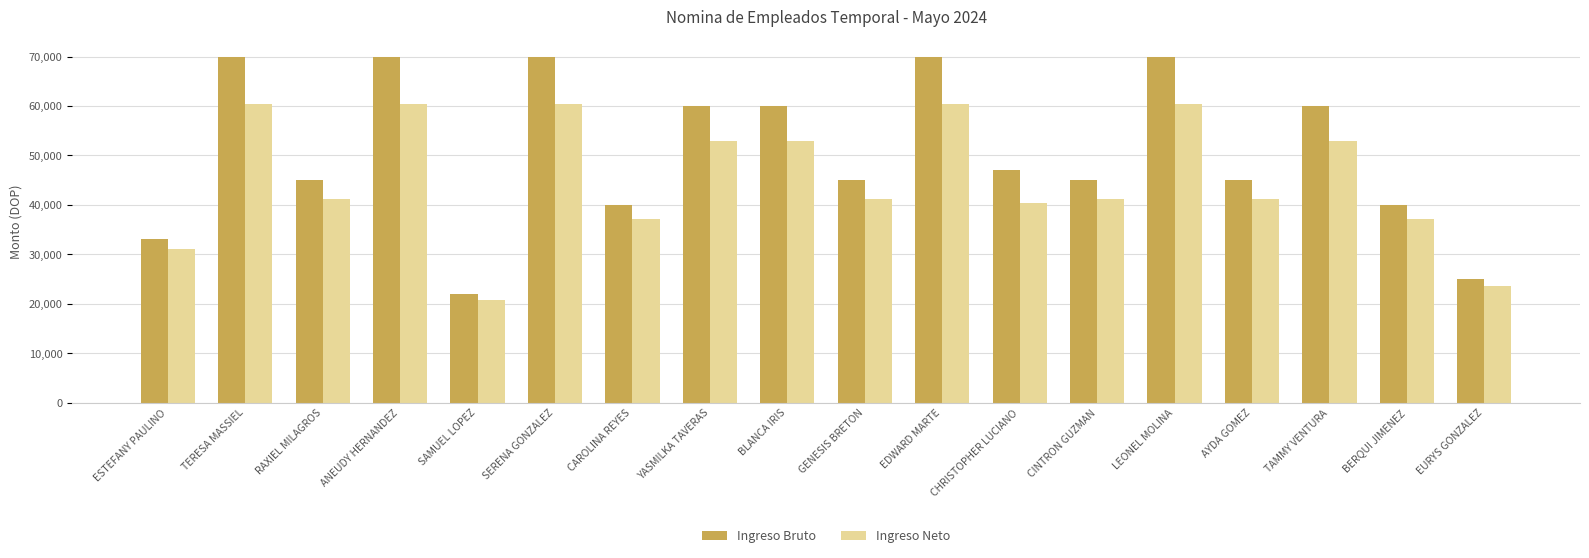

What is the label of the 7th bar from the right?

CHRISTOPHER LUCIANO